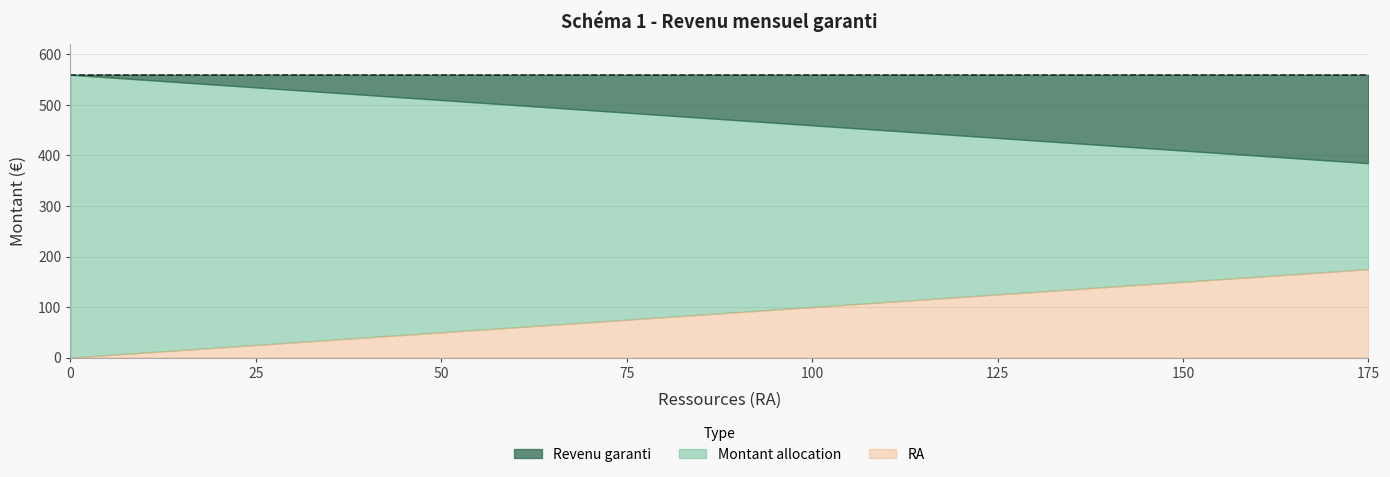

True or false: Revenu garanti and Montant allocation cross at least once.

False